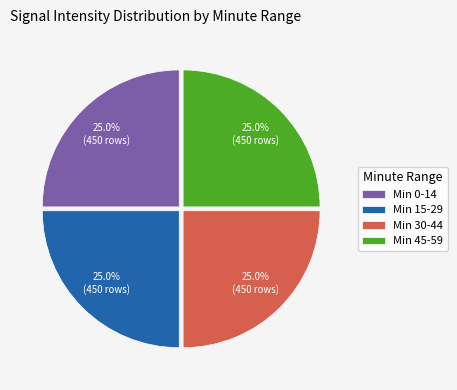

What portion of the pie excludes Min 45-59?

75.0%